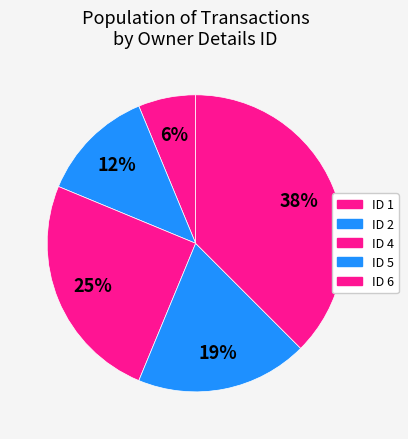

Count the number of slices in the pie.

5